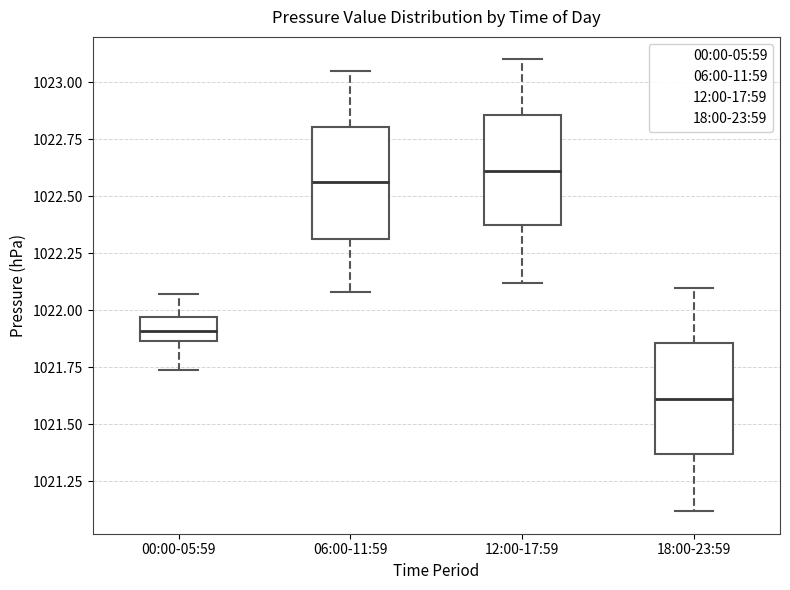

Where does the upper whisker of the box for 00:00-05:59 end on the y-axis? The values are not printed on the chart, so give them approximately, as read against the axis.

1022.05